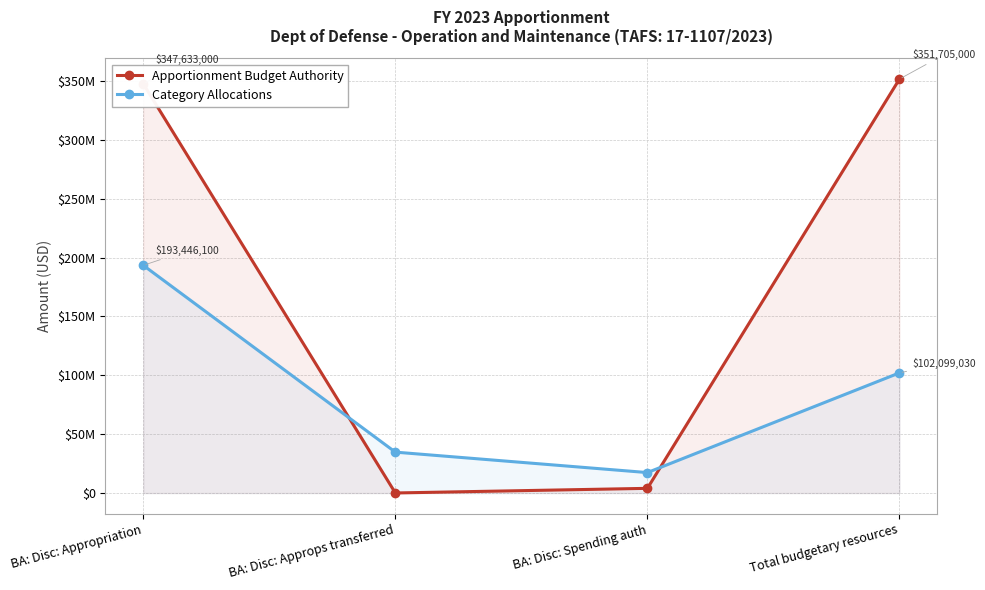

Is it true that Apportionment Budget Authority equals 351705000 at Total budgetary resources?

True